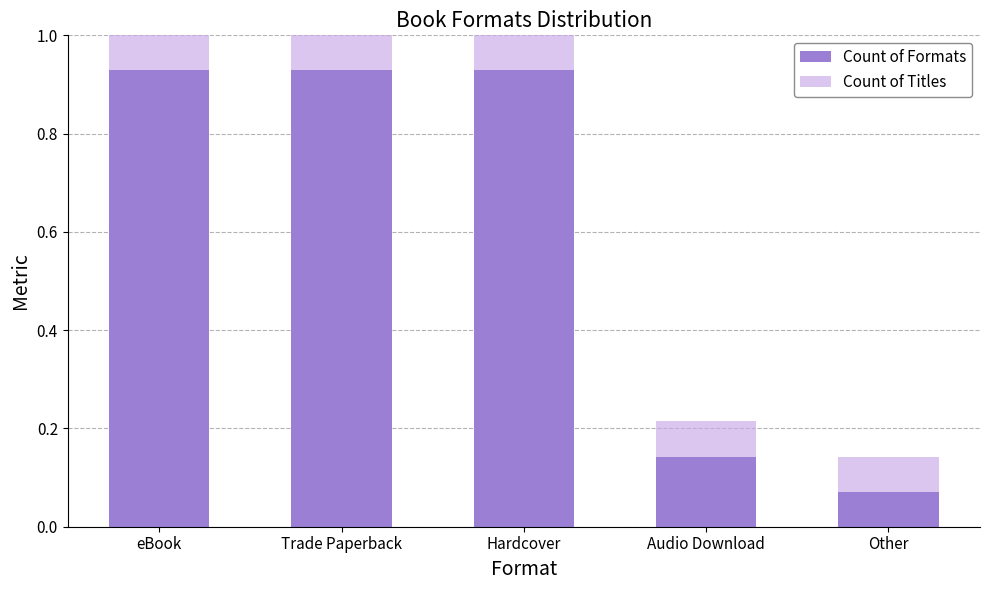

Rank the series by their maximum value, from highest to lowest.

Count of Formats, Count of Titles